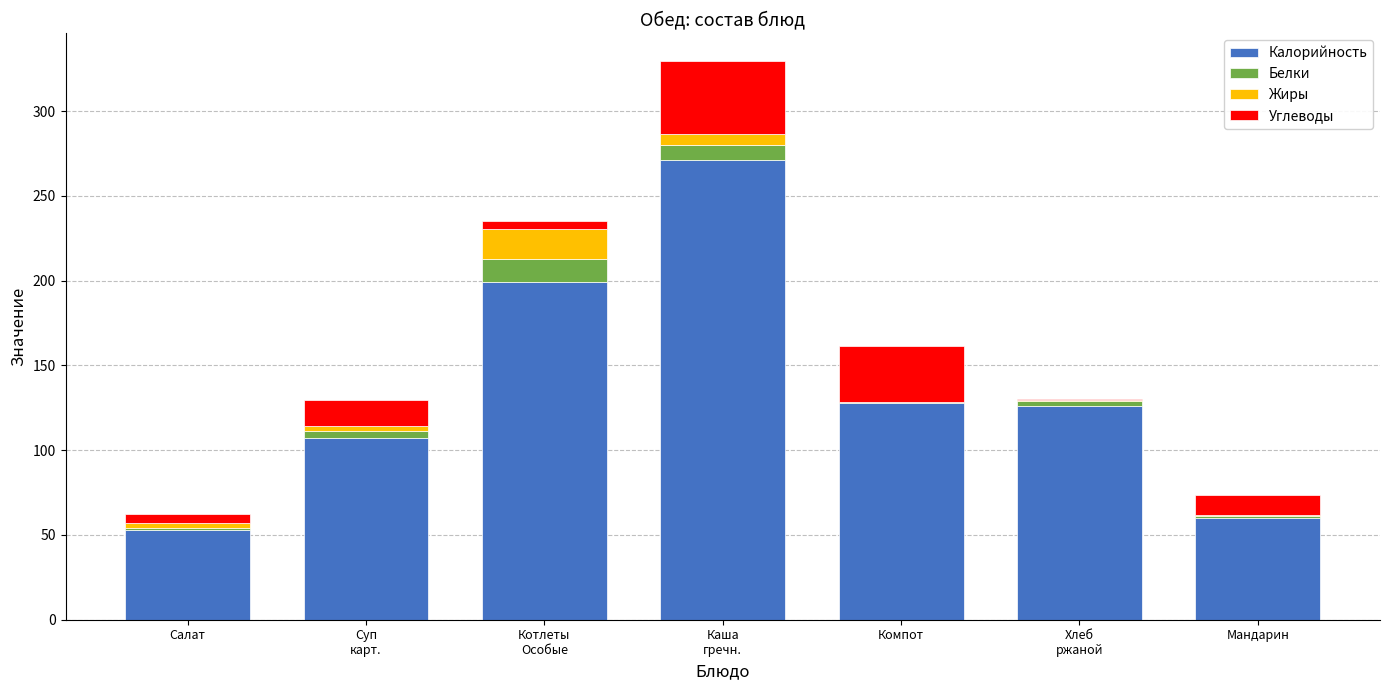

Are the bars grouped side by side (vs. stacked)?

No